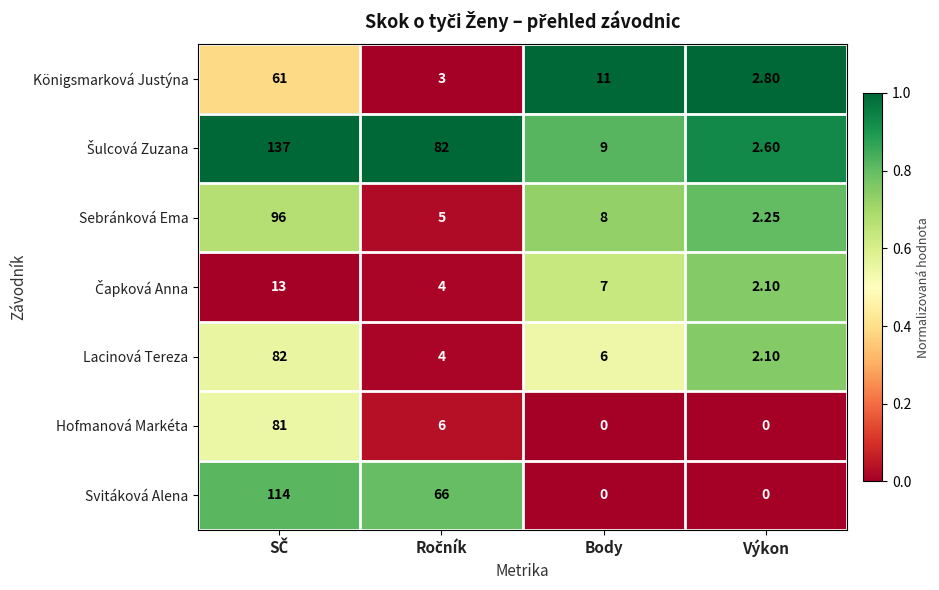

How many series are shown in this chart?

7